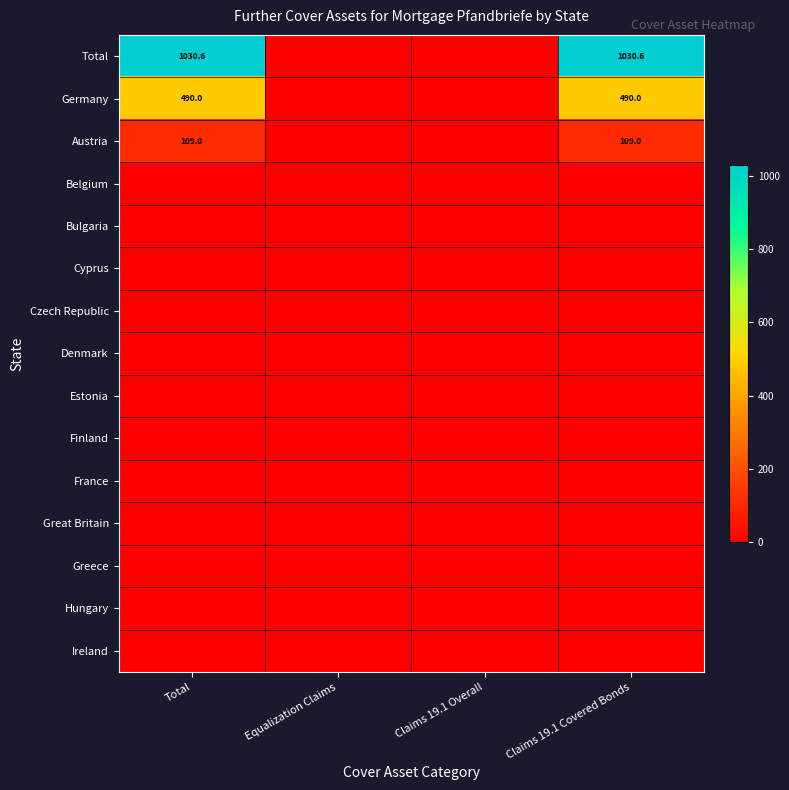

The Austria series shows 109.0 at Claims 19.1 Covered Bonds. True or false?

True